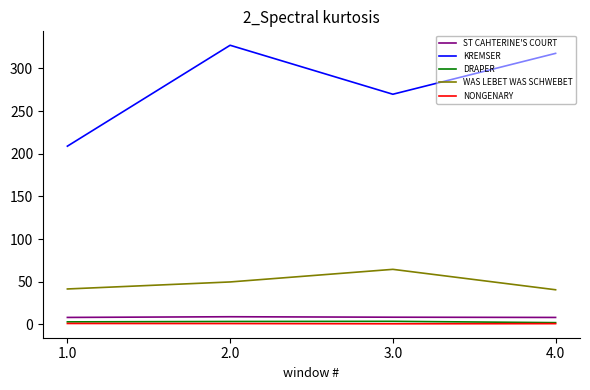

What is the minimum value for WAS LEBET WAS SCHWEBET?

40.6